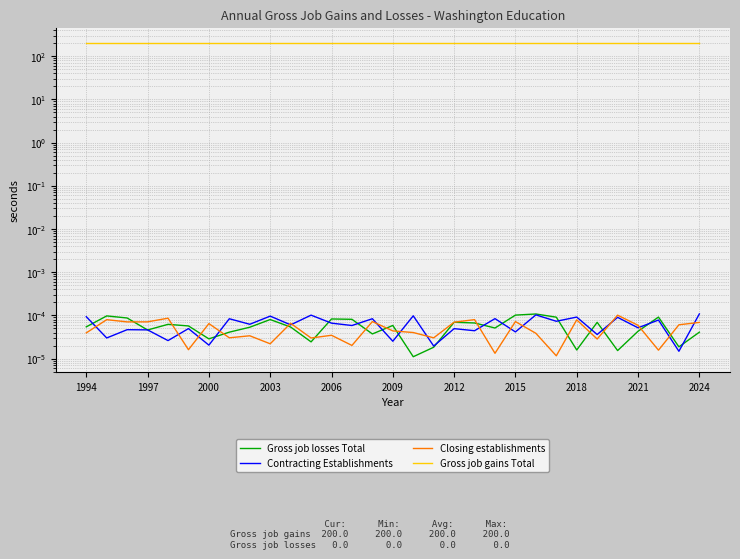

At how many categories does at least one series exceed 7?

31